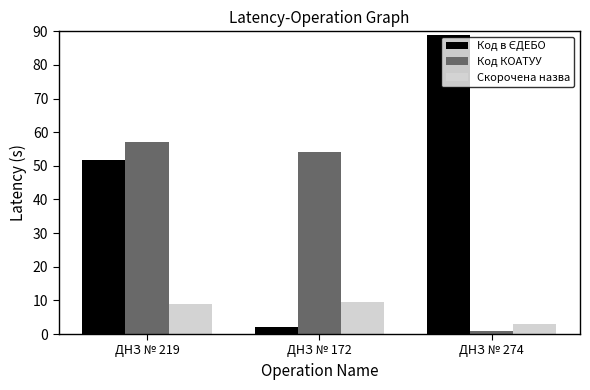

What is the difference between the Скорочена назва values at ДНЗ № 172 and ДНЗ № 274?

6.5